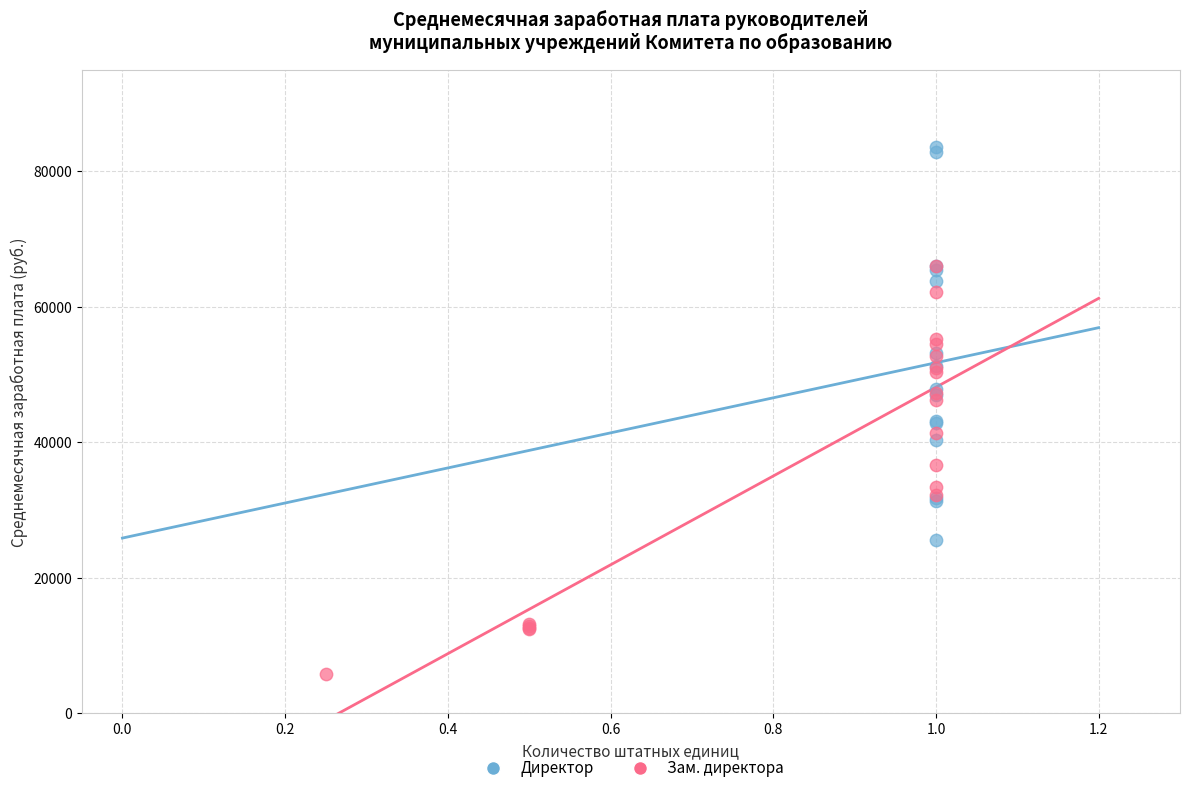

Which series contains the lowest Y value?

Зам. директора